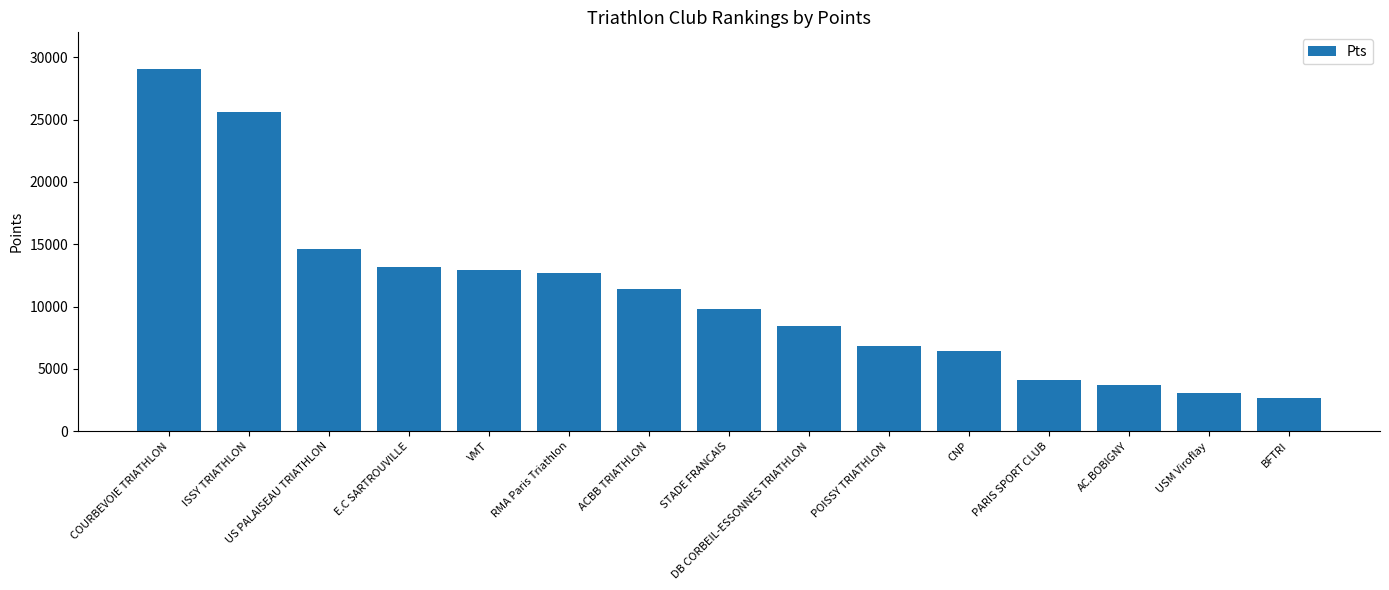

Are the bars horizontal?

No